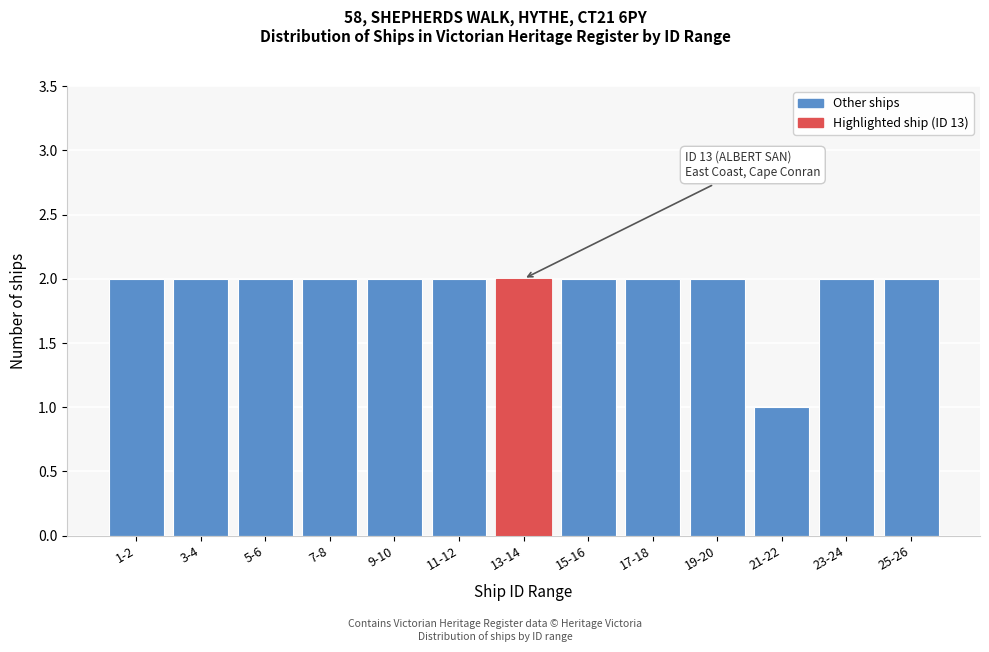

Reading right to left, list all the values displayed in this chart.

2	2	1	2	2	2	2	2	2	2	2	2	2